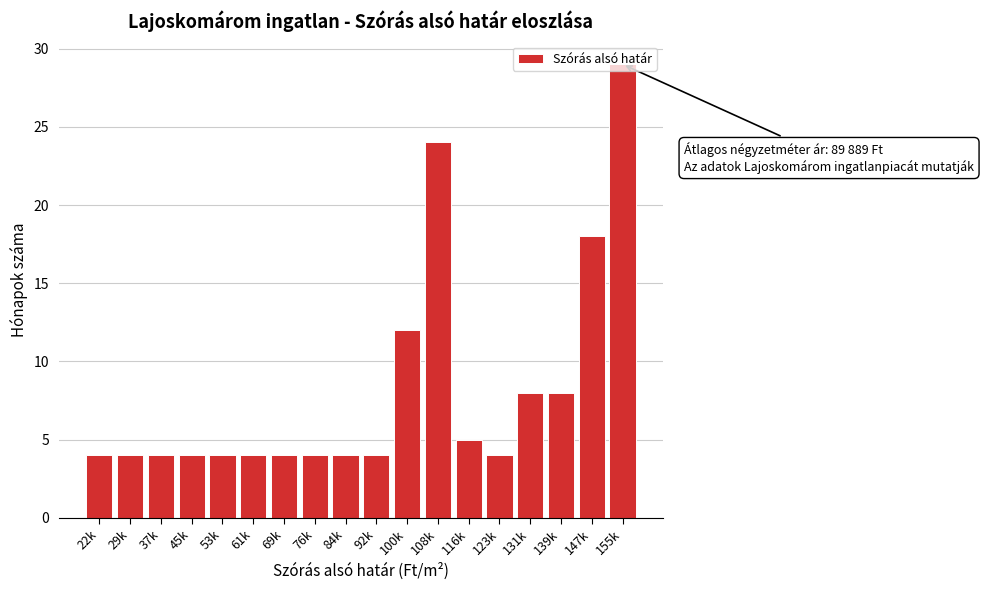

Where is the data nearest to the value 16?

147k